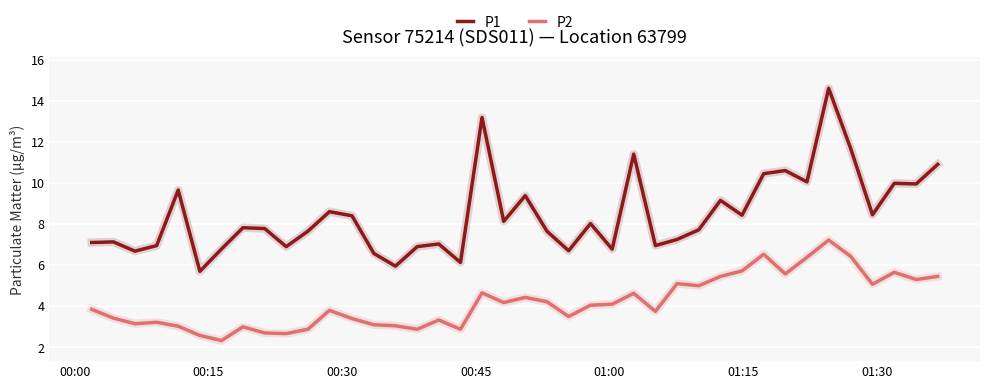

Rank the series by their average value, from lowest to highest.

P2, P1